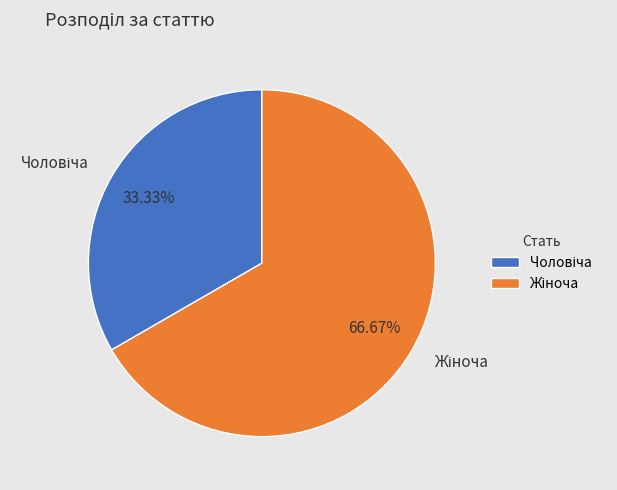

Is there a majority slice in this chart?

Yes